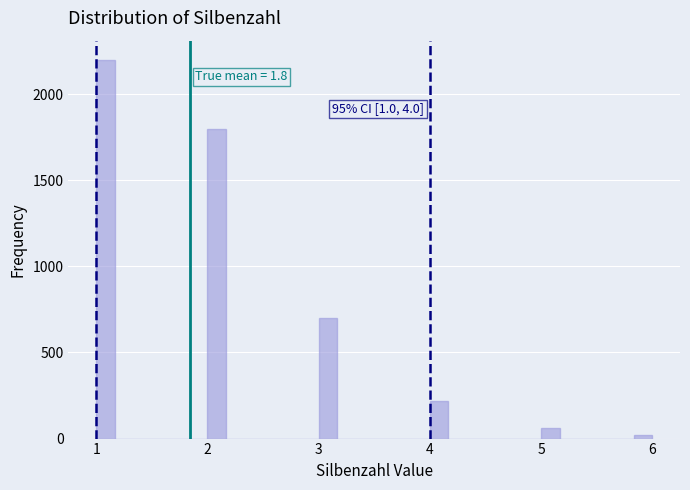

Around what value on the x-axis is the tallest bar? Give the approximate position of its centre, as read against the axis.

1.1